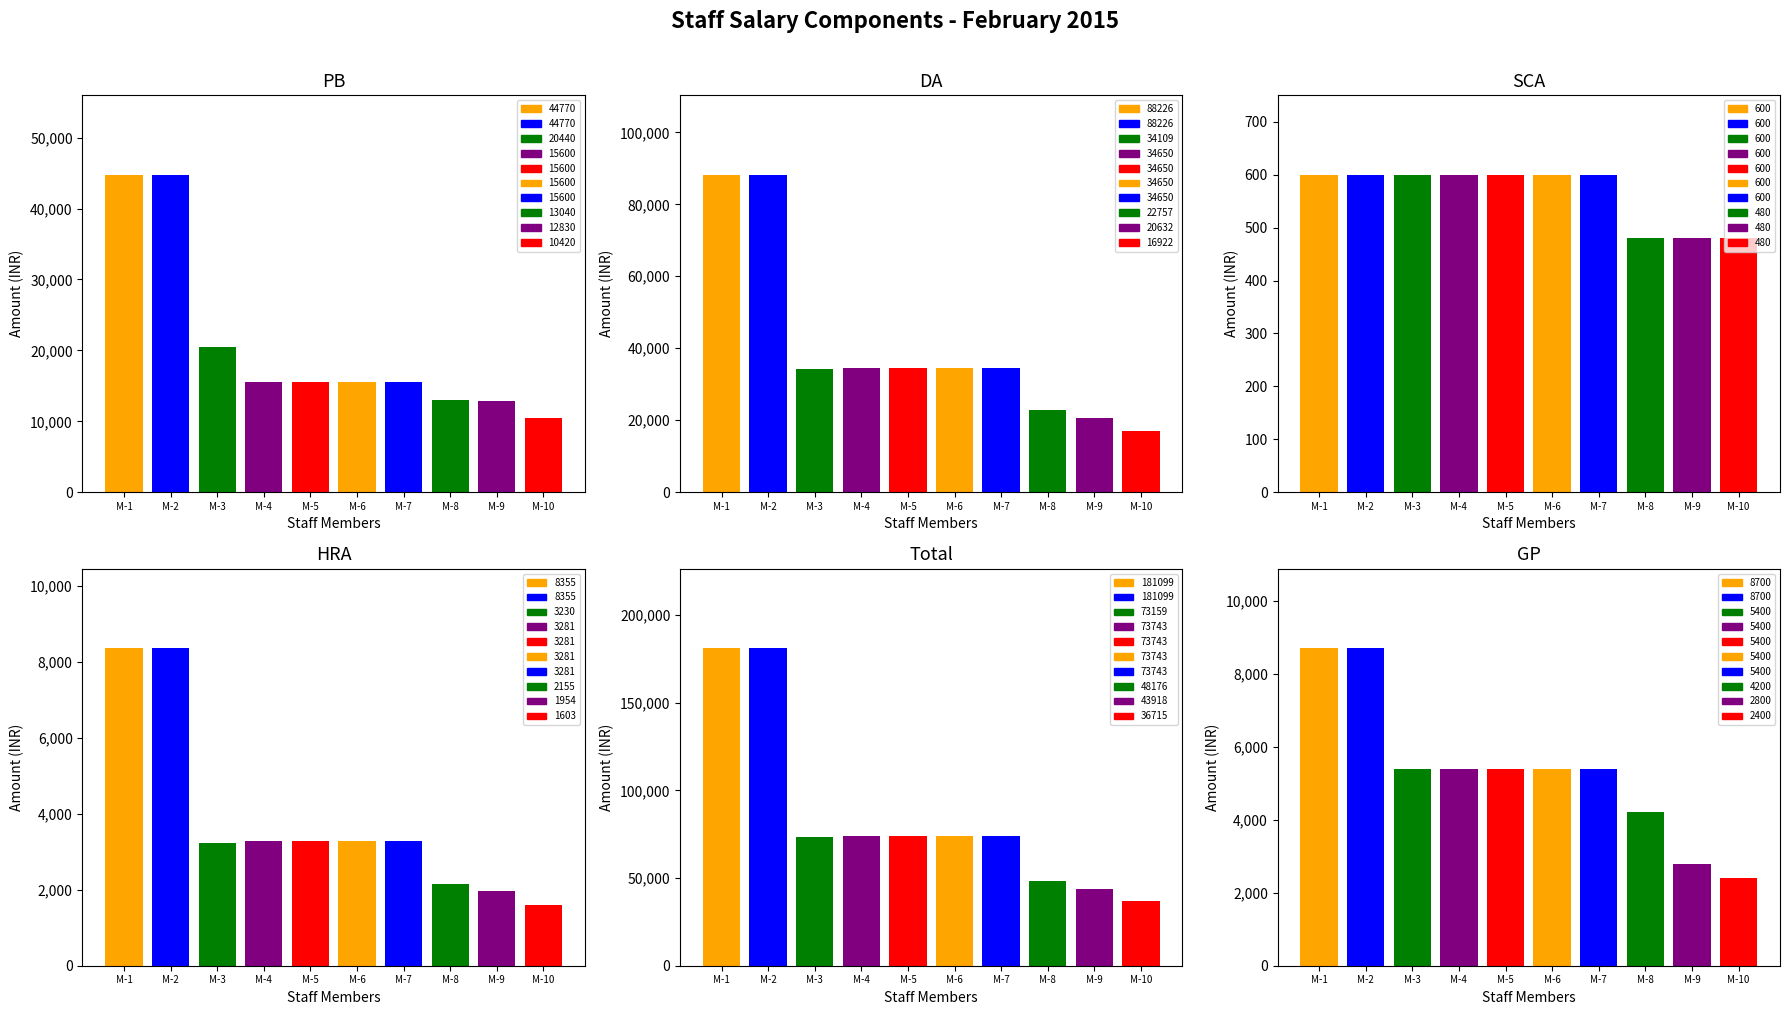

List the series in order of their peak value, highest first.

Total, DA, PB, GP, HRA, SCA